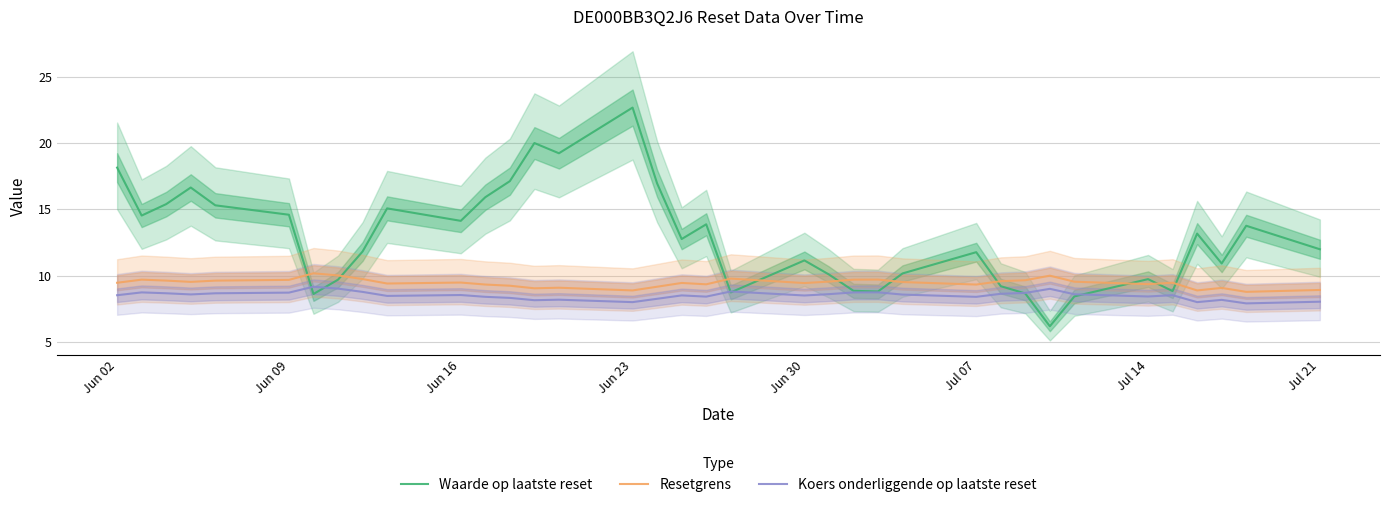

What is the highest value of the Koers onderliggende op laatste reset series?

9.2